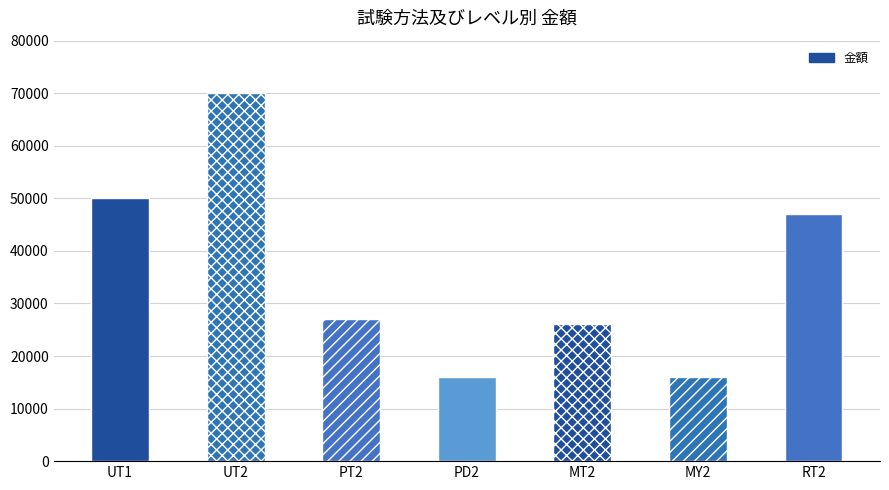

At which label is the value closest to 43000?

RT2